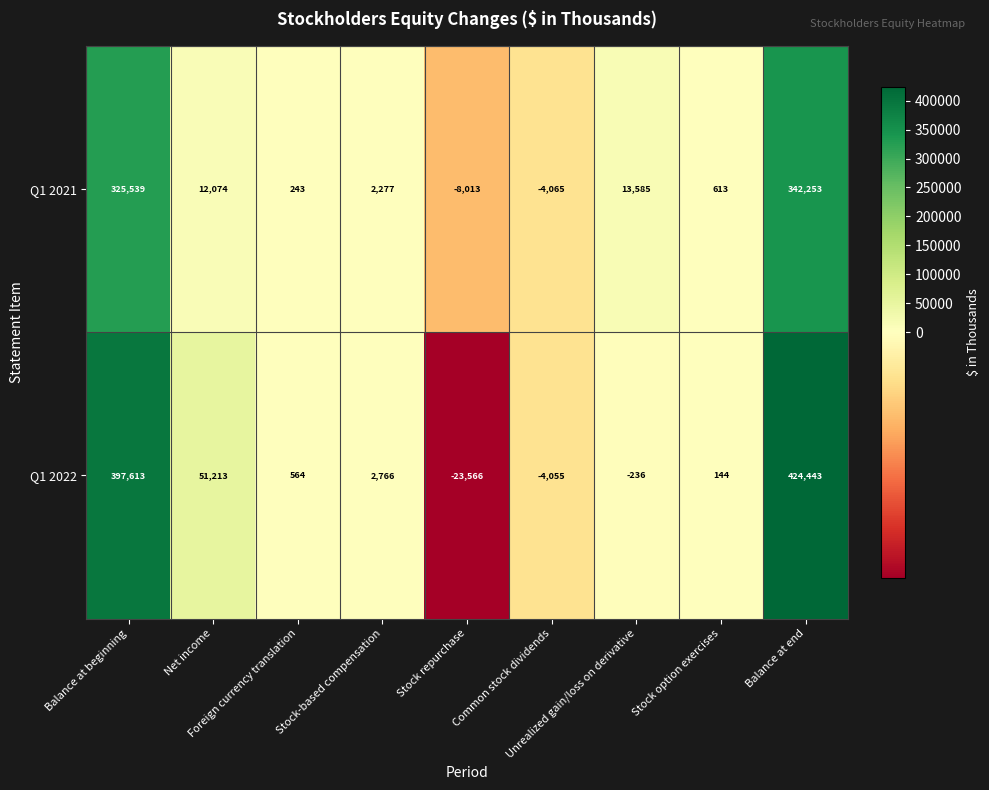

Which series has the widest spread of values?

Q1 2022